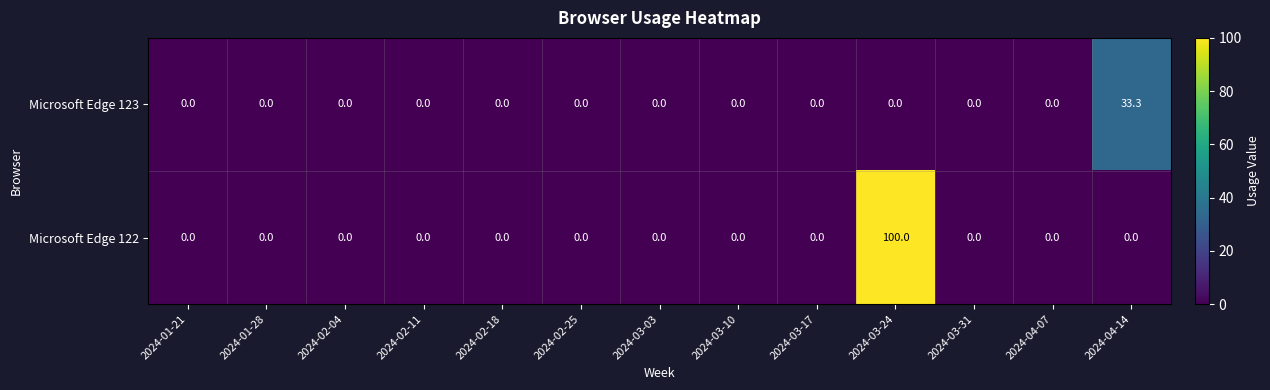

At how many categories does at least one series exceed 44?

1